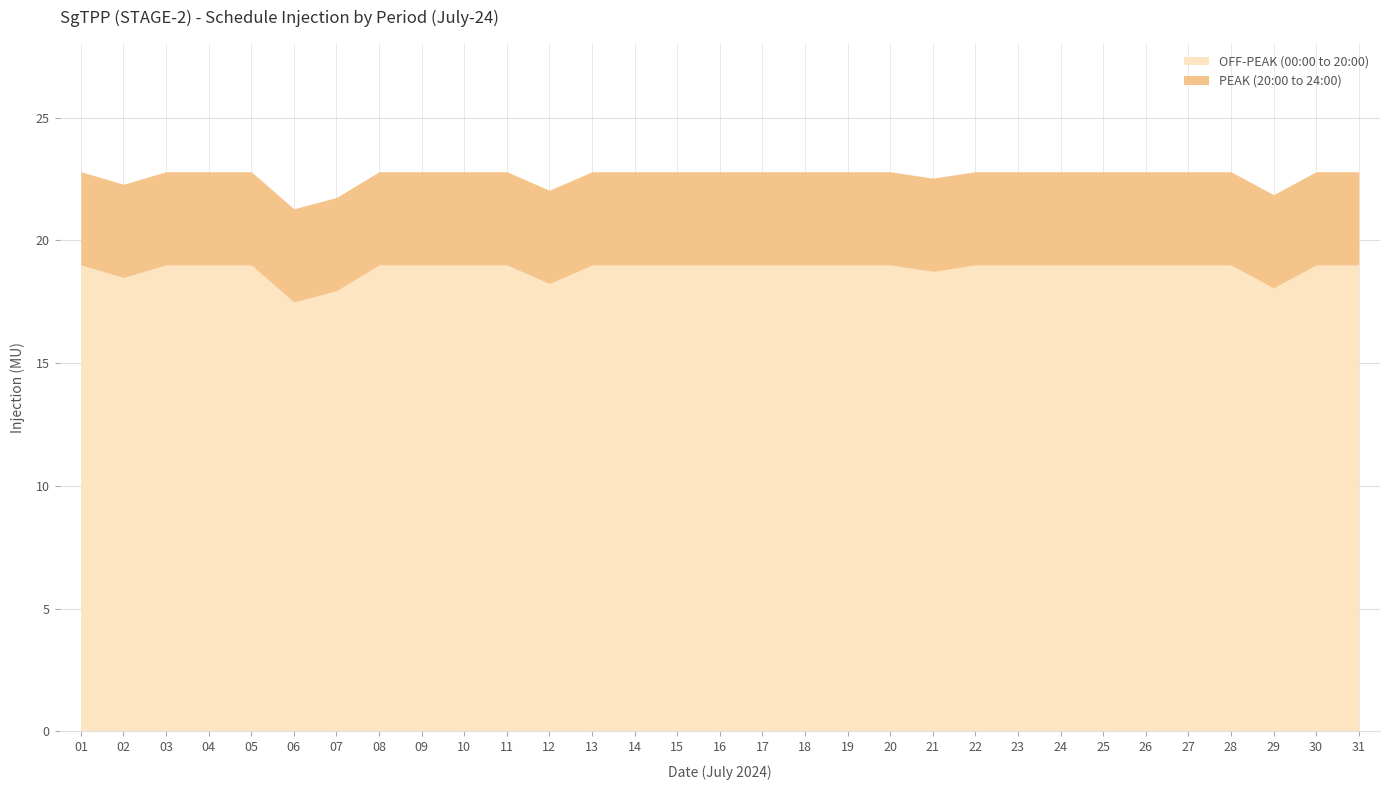

True or false: PEAK (20:00 to 24:00) and OFF-PEAK (00:00 to 20:00) cross at least once.

False